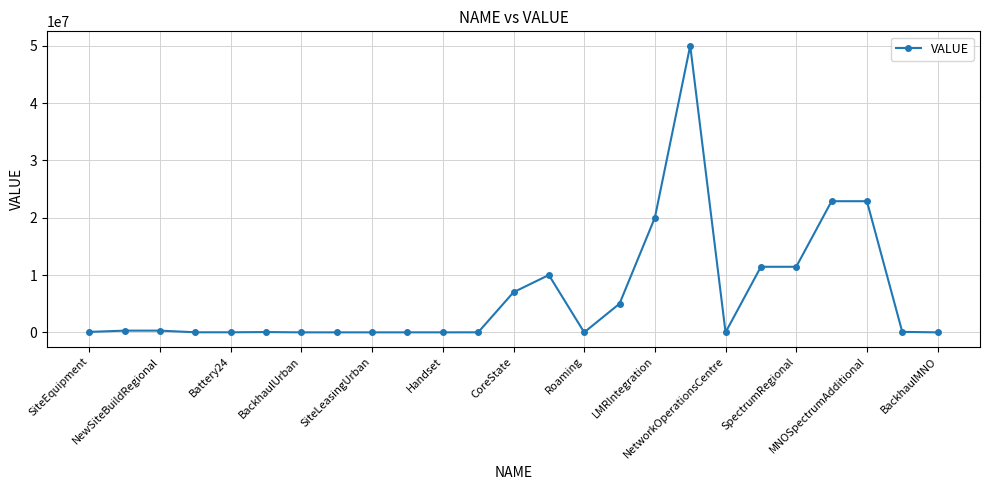

What is the difference between the maximum and minimum values?

50000000